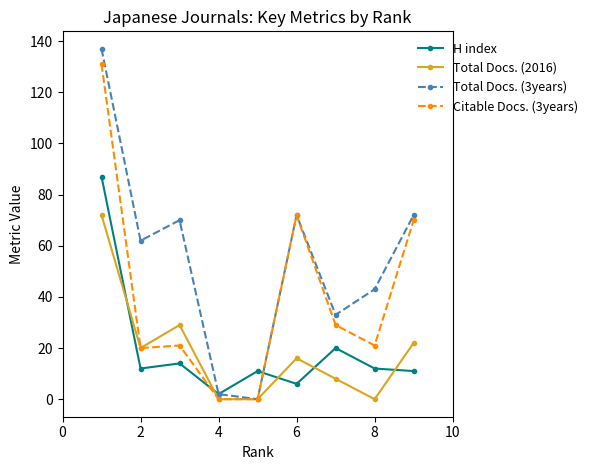

Reading left to right, extract all data points from this chart.

H index: 87	12	14	2	11	6	20	12	11
Total Docs. (2016): 72	20	29	0	0	16	8	0	22
Total Docs. (3years): 137	62	70	2	0	72	33	43	72
Citable Docs. (3years): 131	20	21	0	0	72	29	21	70